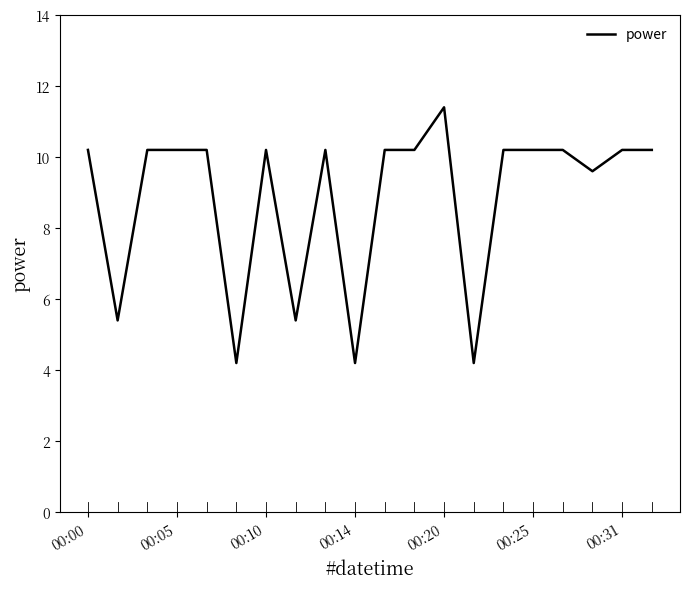

What is the minimum value shown in the chart?

4.2